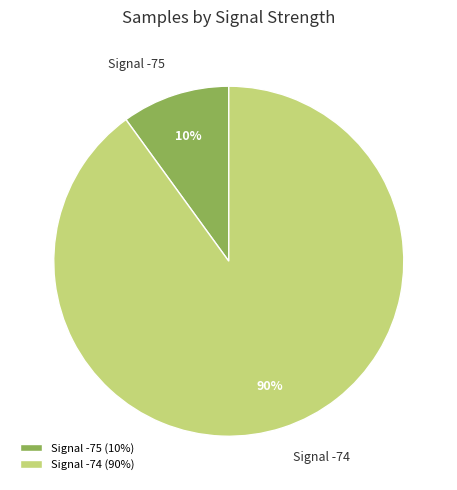

How many slices are in this pie chart?

2